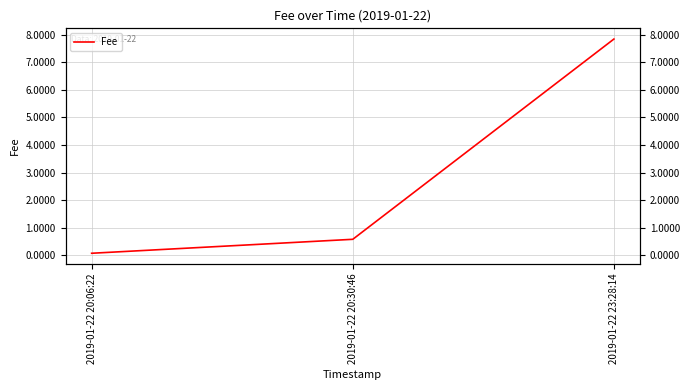

Reading left to right, extract all data points from this chart.

2019-01-22 20:06:22=0.1	2019-01-22 20:30:46=0.6	2019-01-22 23:28:14=7.8